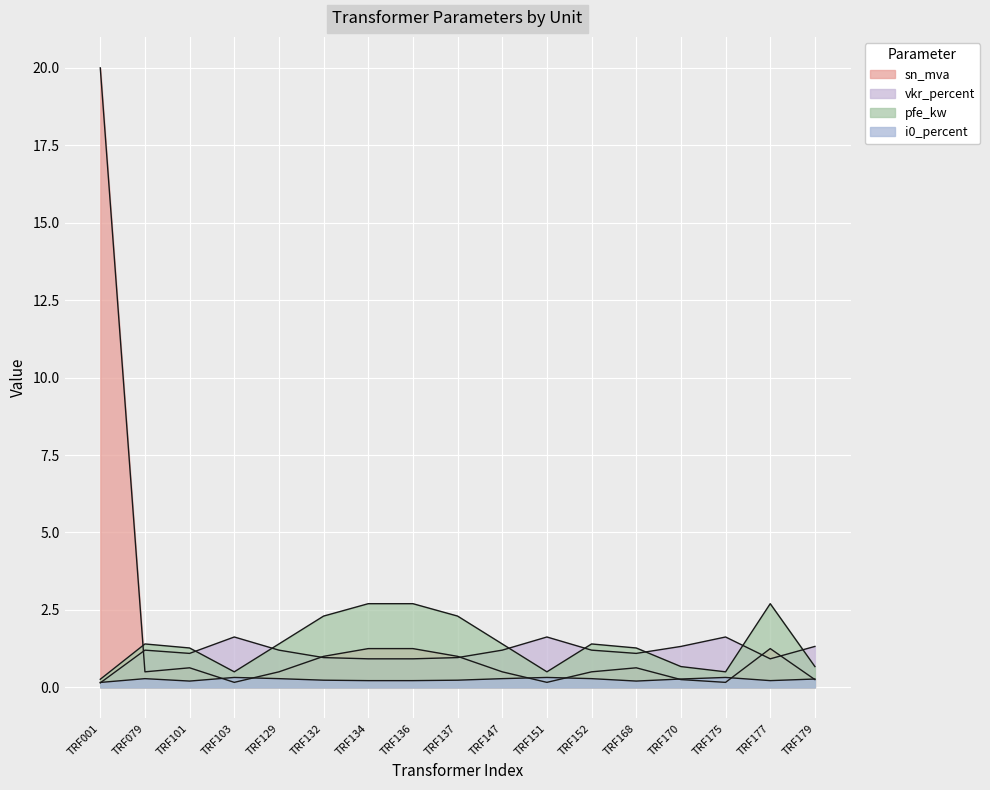

How many intersections are there between sn_mva and pfe_kw?

1